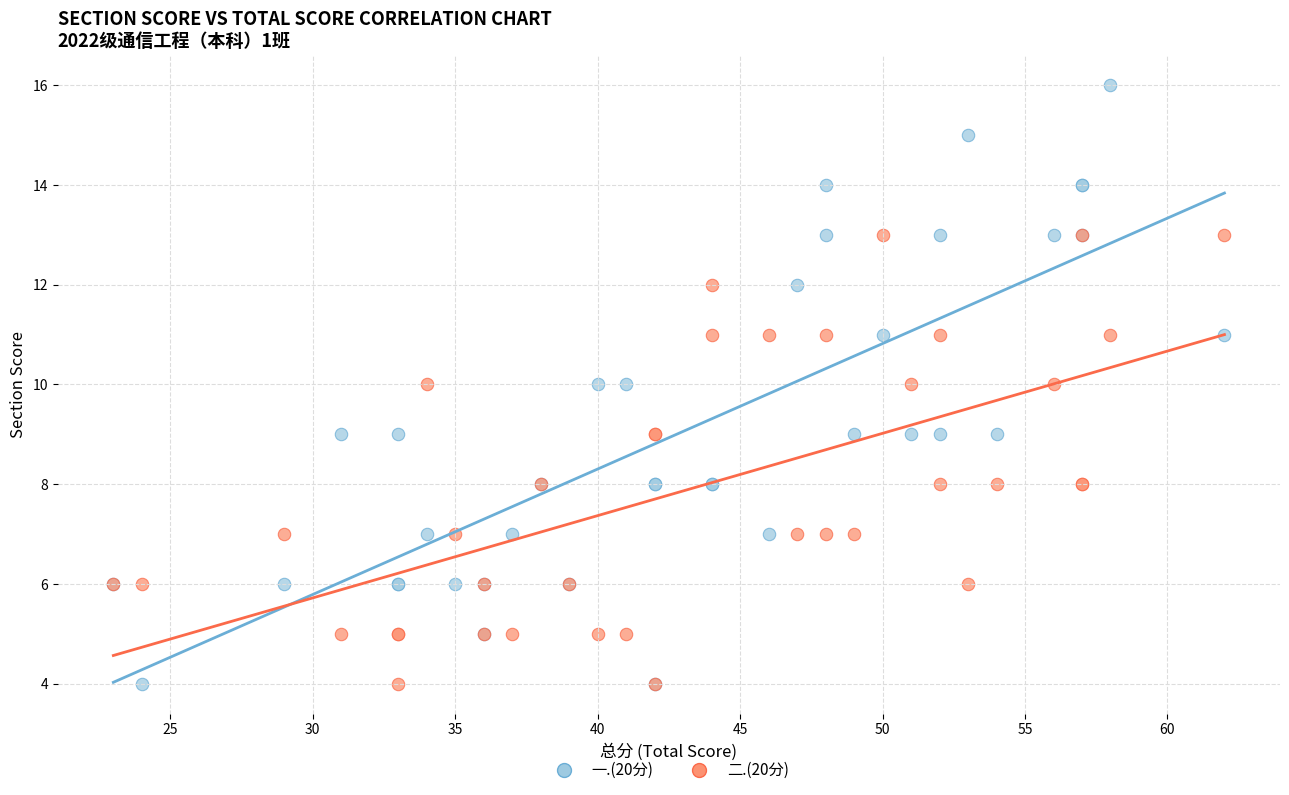

What are all the series names shown in the legend?

一.(20分), 二.(20分)